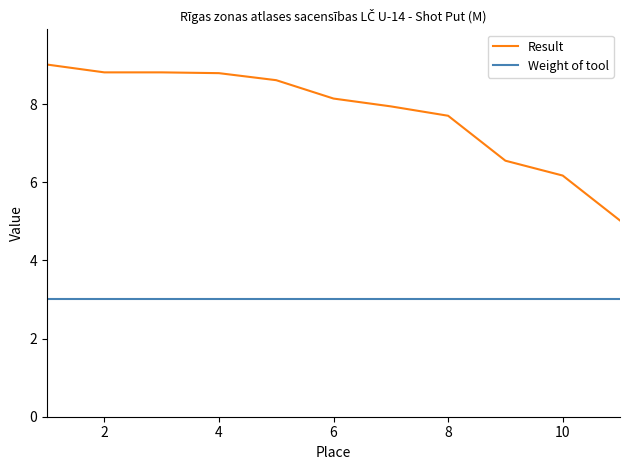

Which series has the largest range (max minus min)?

Result